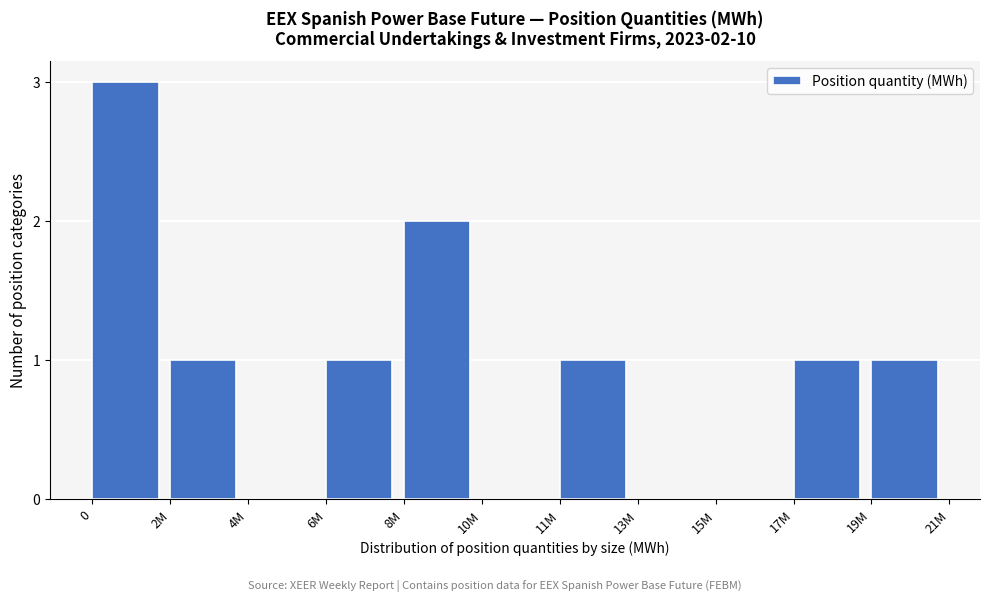

Reading left to right, extract all data points from this chart.

0=3	2M=1	4M=0	6M=1	8M=2	10M=0	11M=1	13M=0	15M=0	17M=1	19M=1